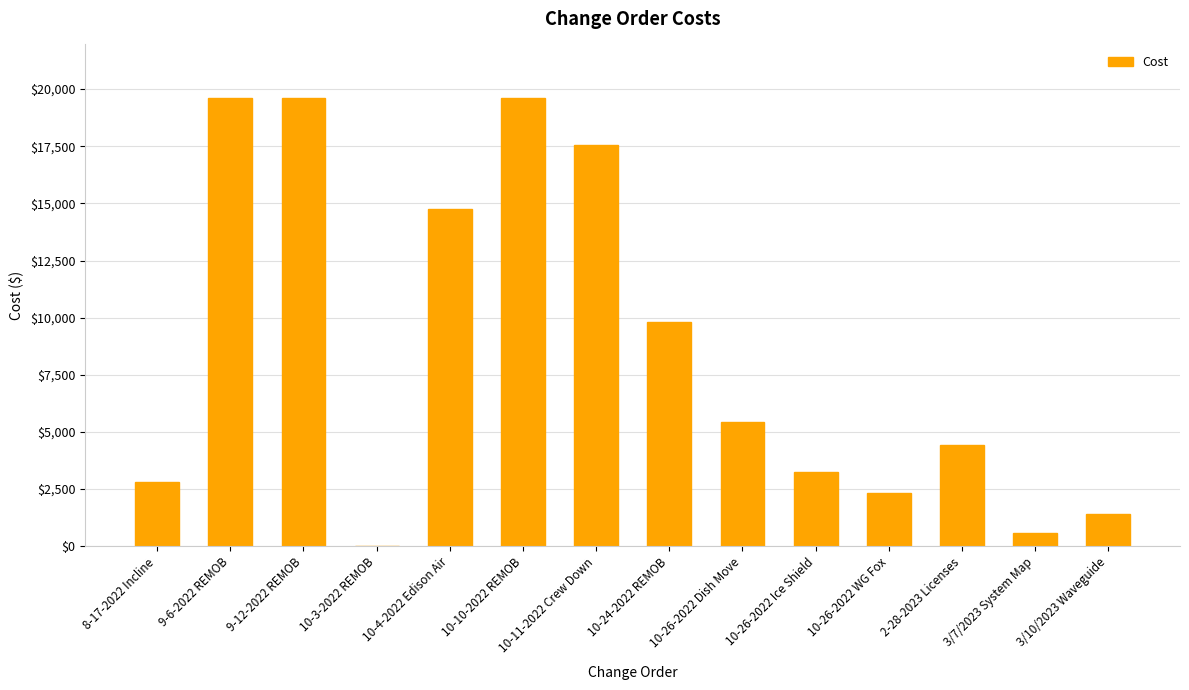

Are the bars horizontal?

No